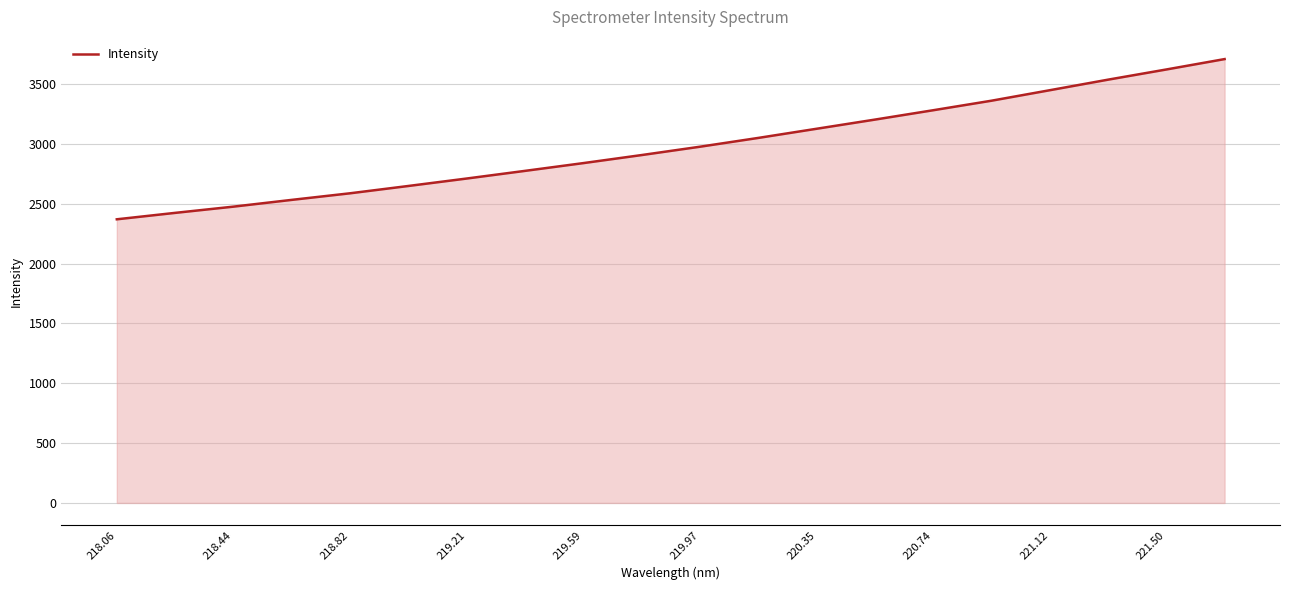

What is the difference between the maximum and minimum values?

1338.5